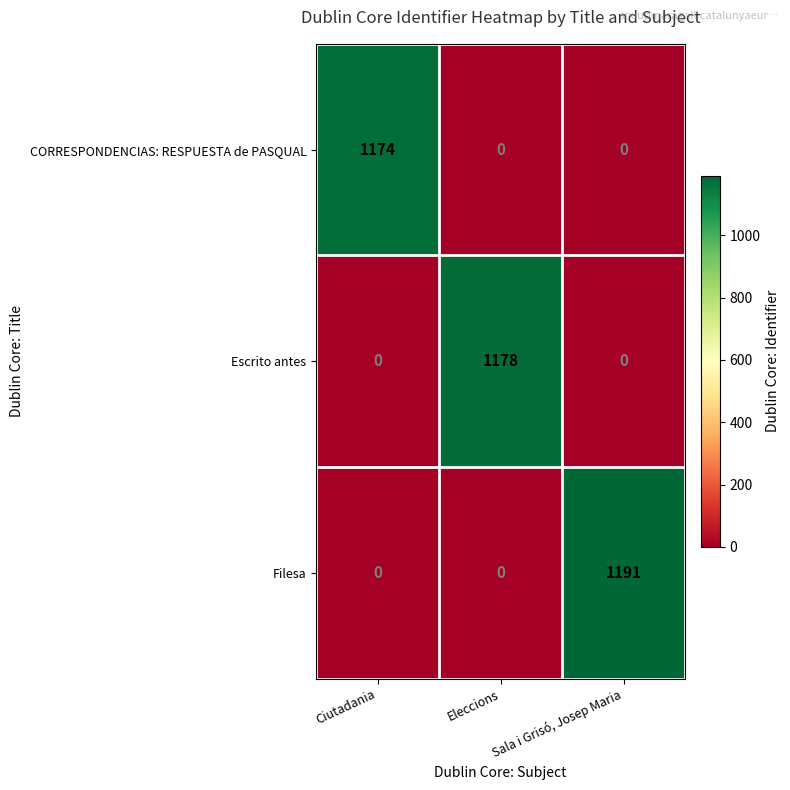

Rank the series by their maximum value, from lowest to highest.

CORRESPONDENCIAS: RESPUESTA de PASQUAL, Escrito antes, Filesa